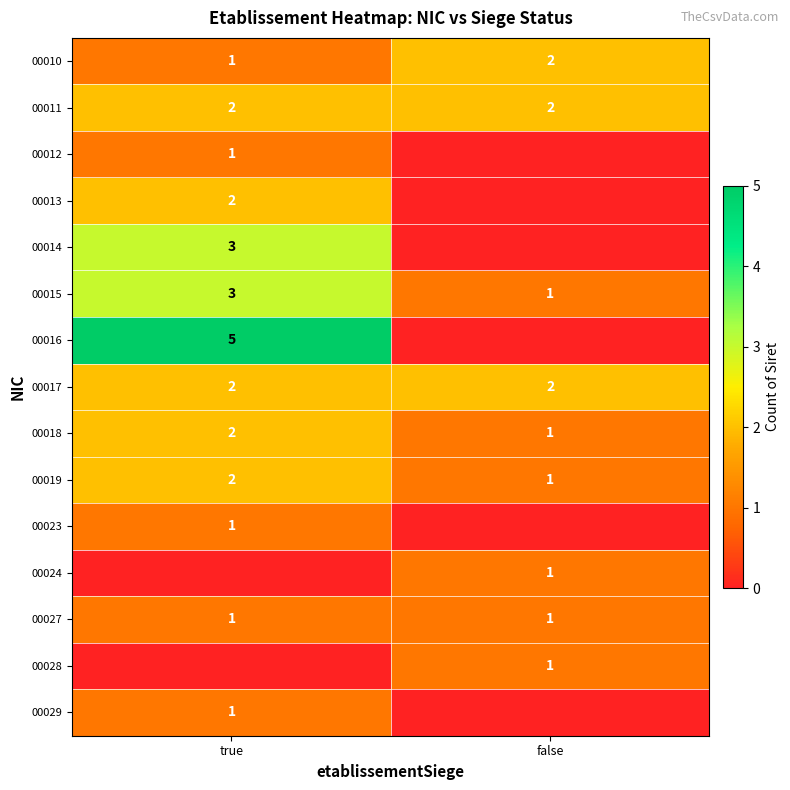

The value of 00027 at false is 0. True or false?

False